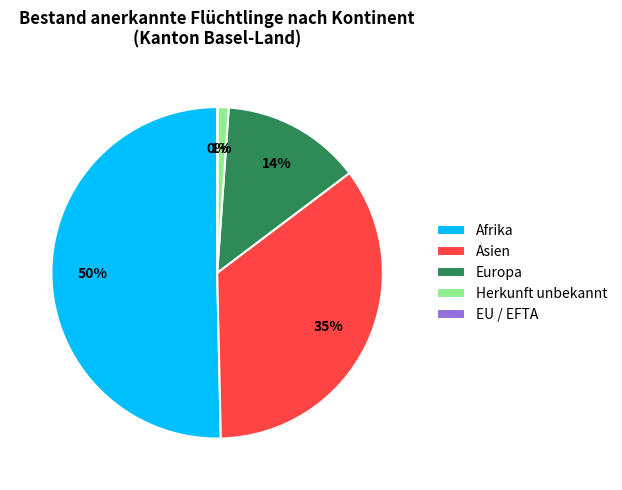

To the nearest percent, what is the combined percentage of Afrika and Europa?

64%